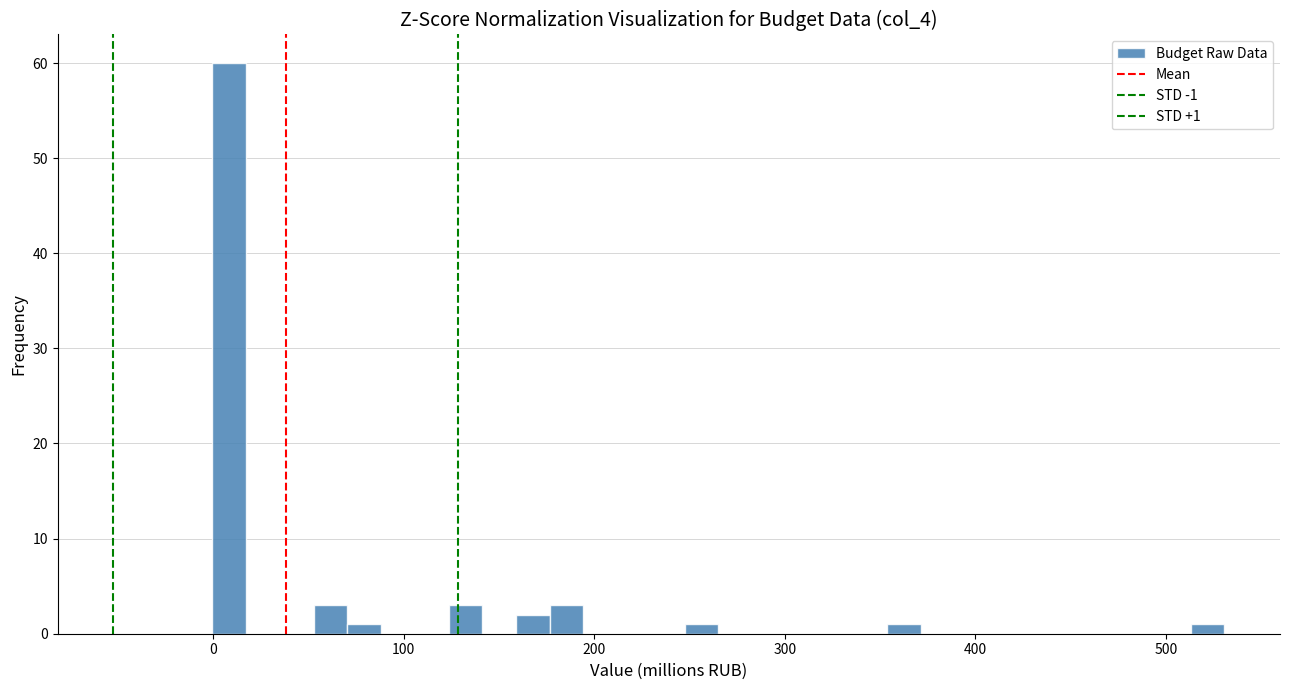

Around what value on the x-axis is the tallest bar? Give the approximate position of its centre, as read against the axis.

10